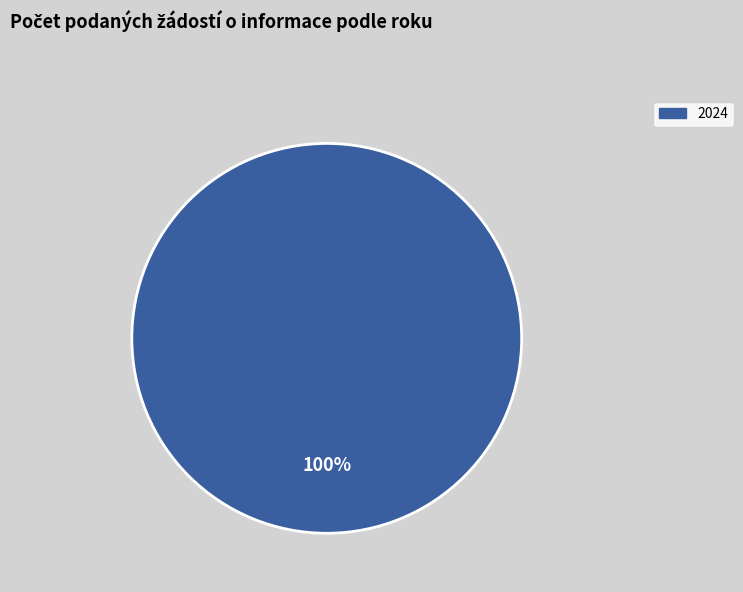

Is there a majority slice in this chart?

Yes